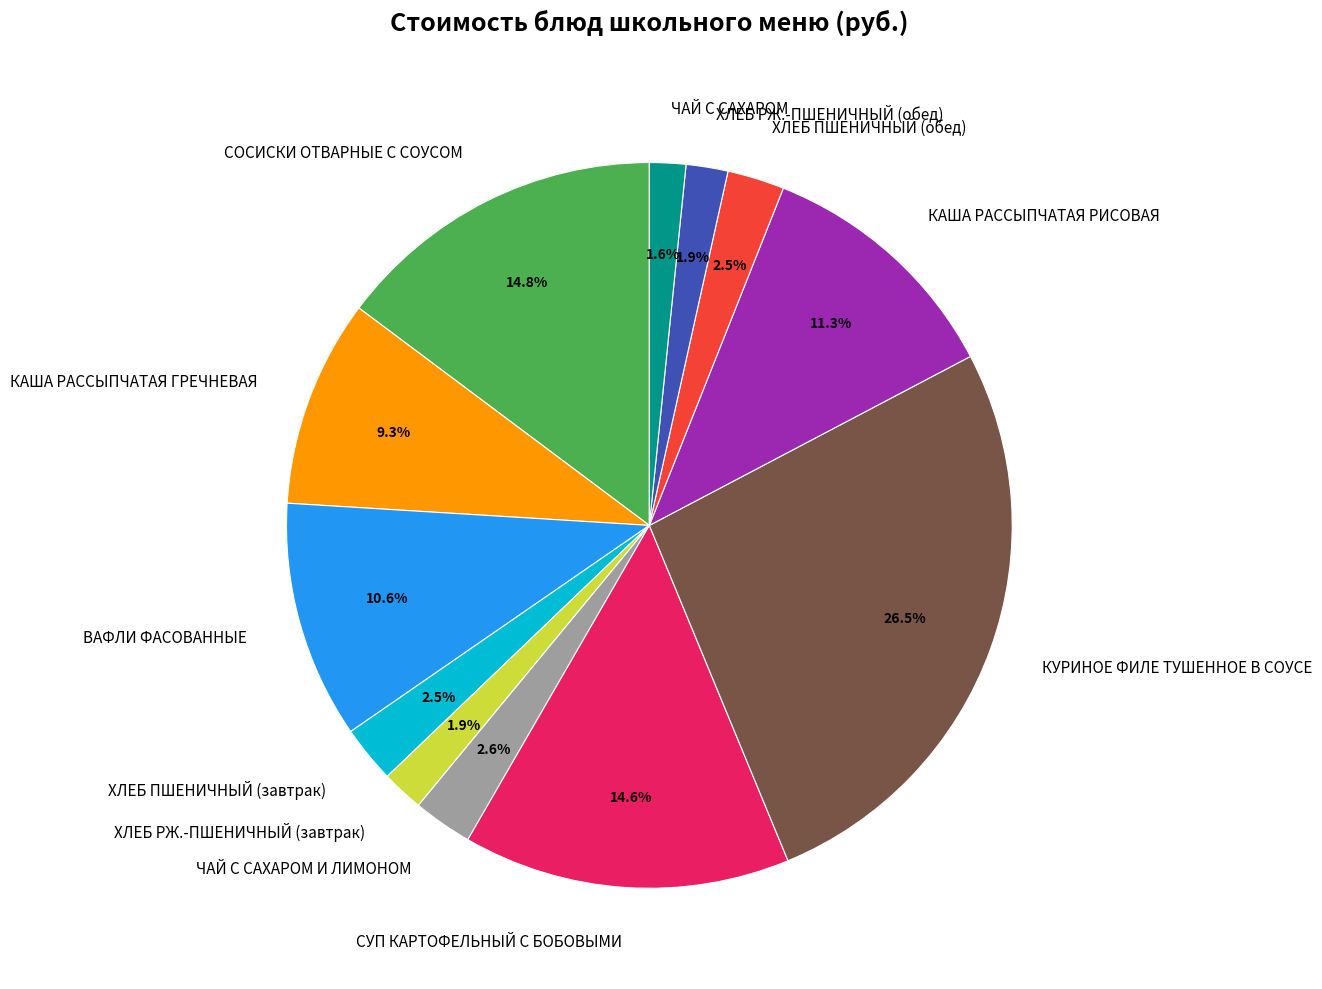

Between ХЛЕБ ПШЕНИЧНЫЙ (обед) and ХЛЕБ РЖ.-ПШЕНИЧНЫЙ (завтрак), which is larger?

ХЛЕБ ПШЕНИЧНЫЙ (обед)